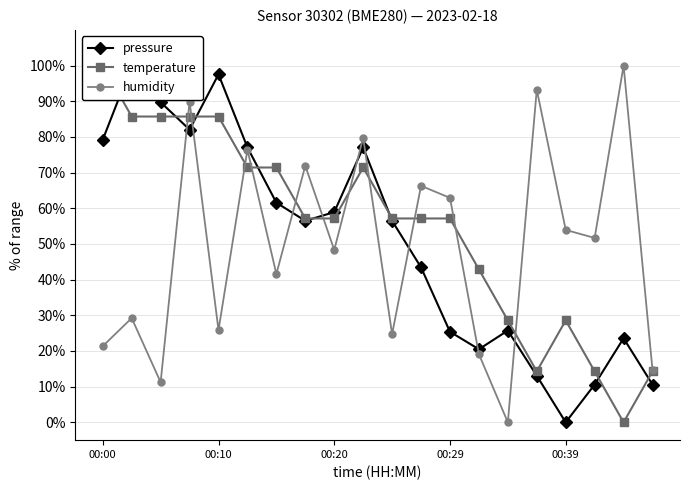

Count the number of data series in this chart.

3